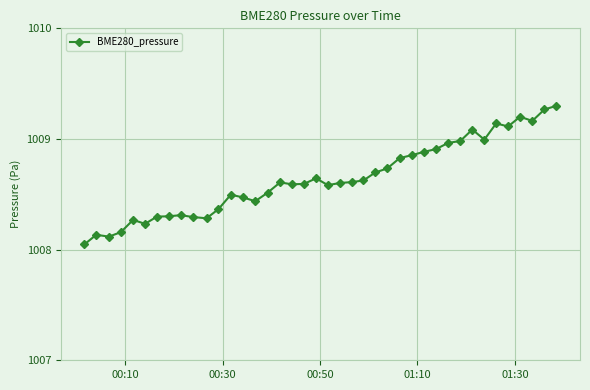

True or false: there are more than 1 points higher than both neighbors.

True